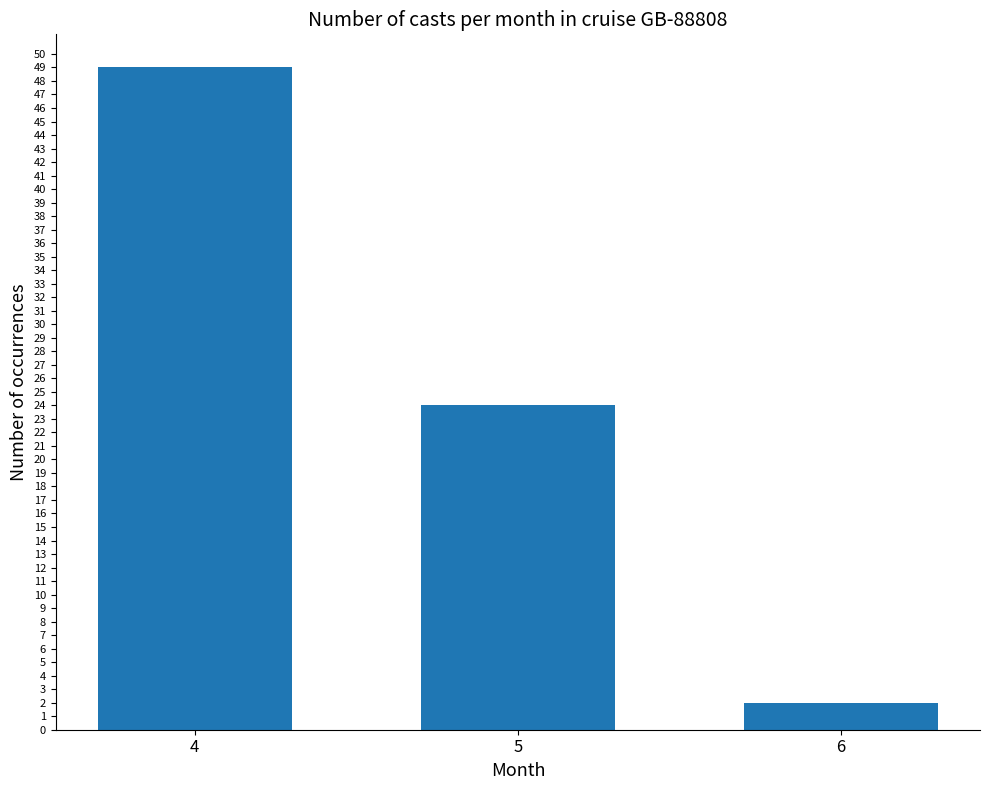

What is the change in value from 4 to 6?

-47